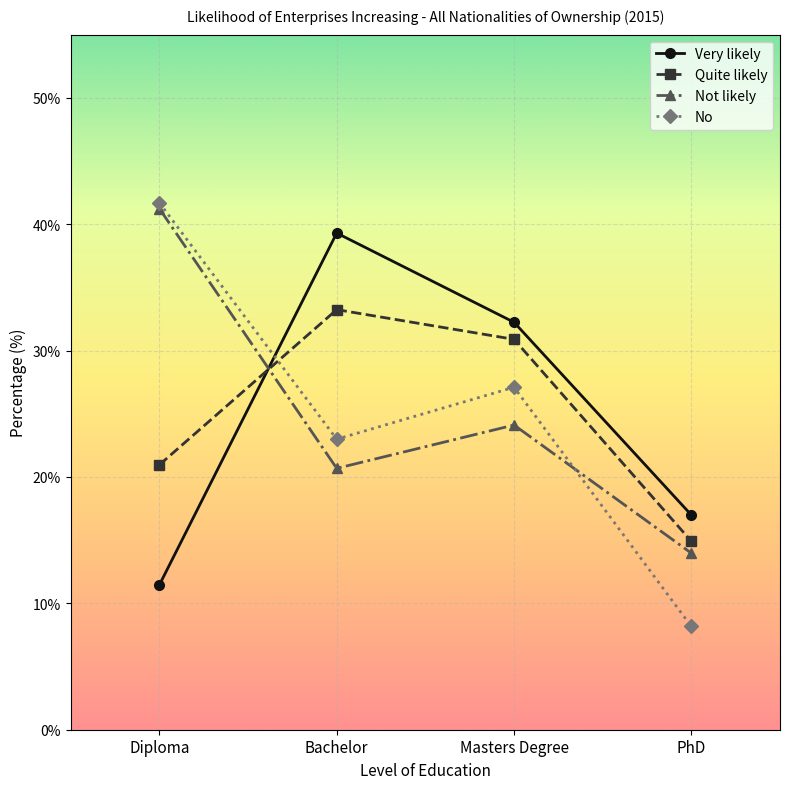

What position from the right is Bachelor?

3